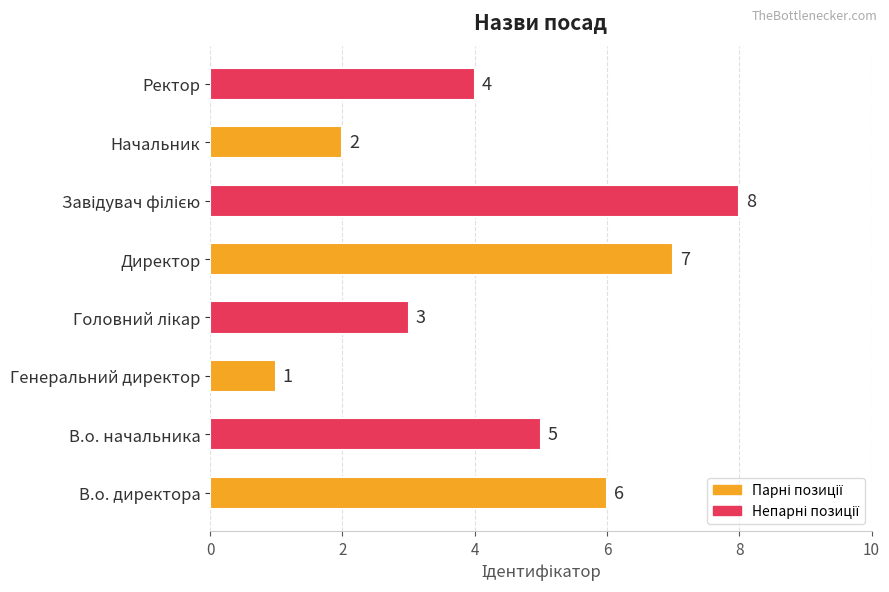

Reading bottom to top, list all the values displayed in this chart.

6	5	1	3	7	8	2	4